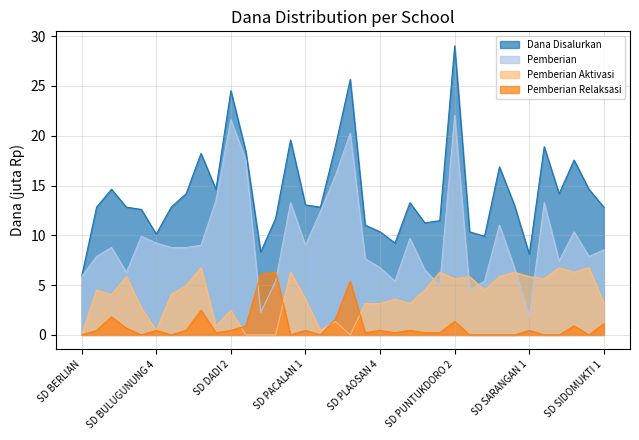

True or false: Pemberian has more than 1 interior local peaks.

True